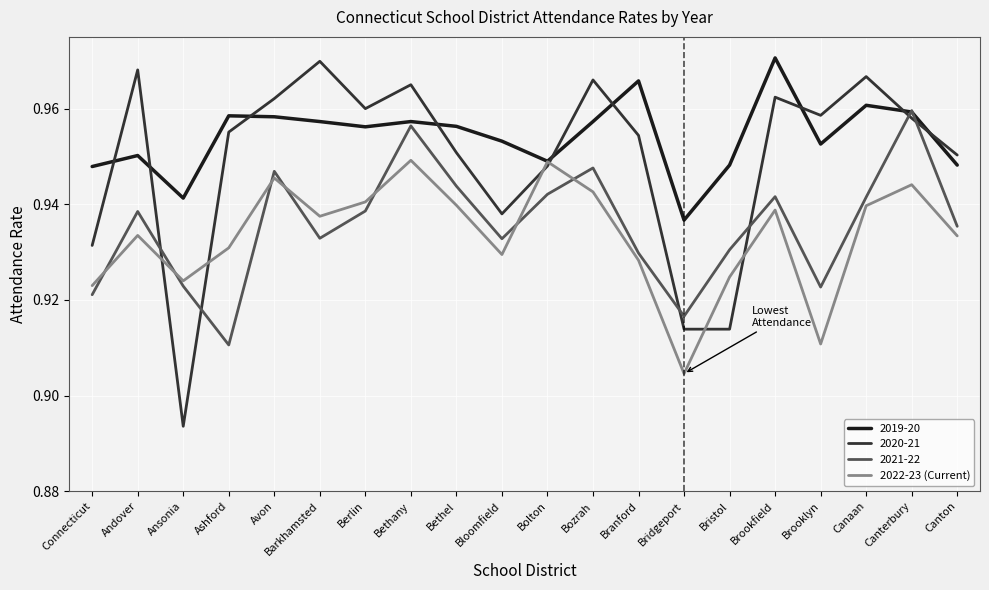

What is the total value across all series at Berlin?

3.8